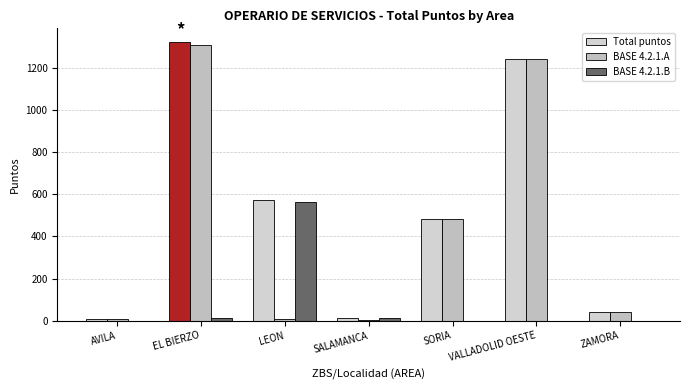

Read the BASE 4.2.1.A value at VALLADOLID OESTE, to the nearest 100.

1200